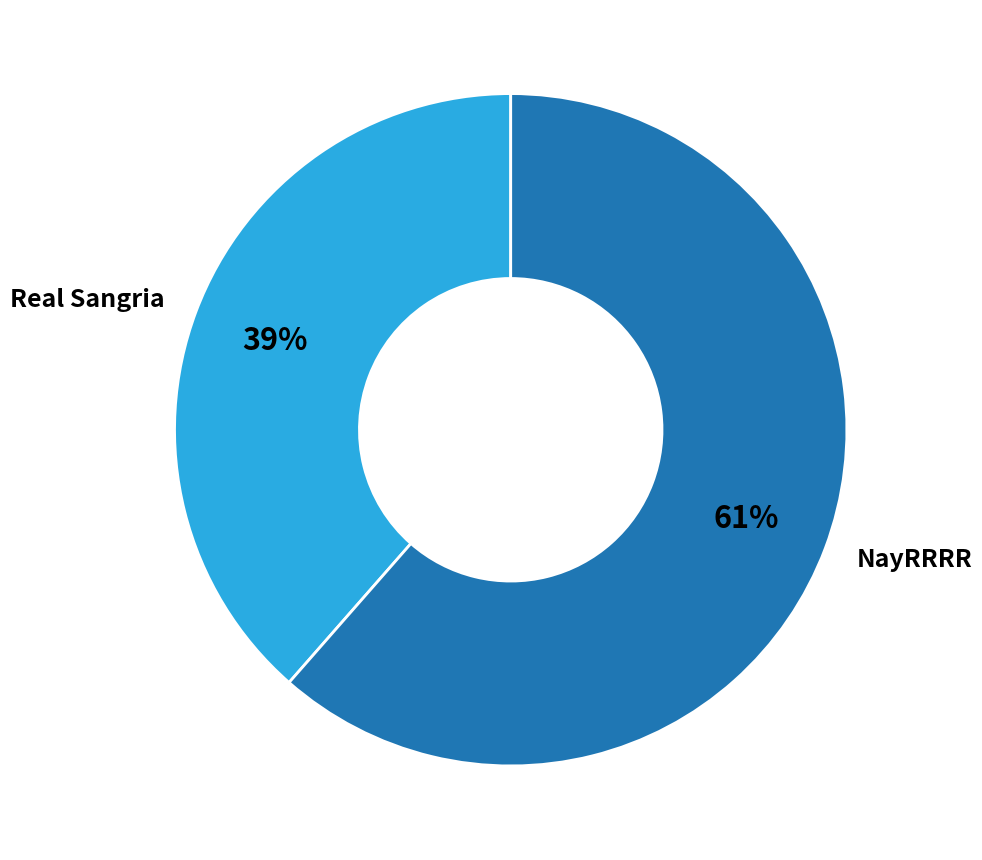

The Real Sangria slice represents 47% of the pie. True or false?

False